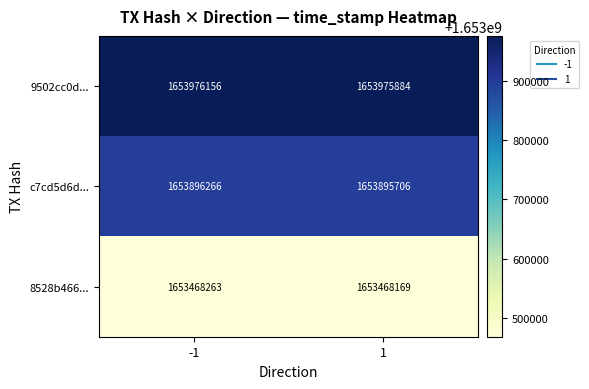

What is the spread (max minus min) of values at -1?

507893